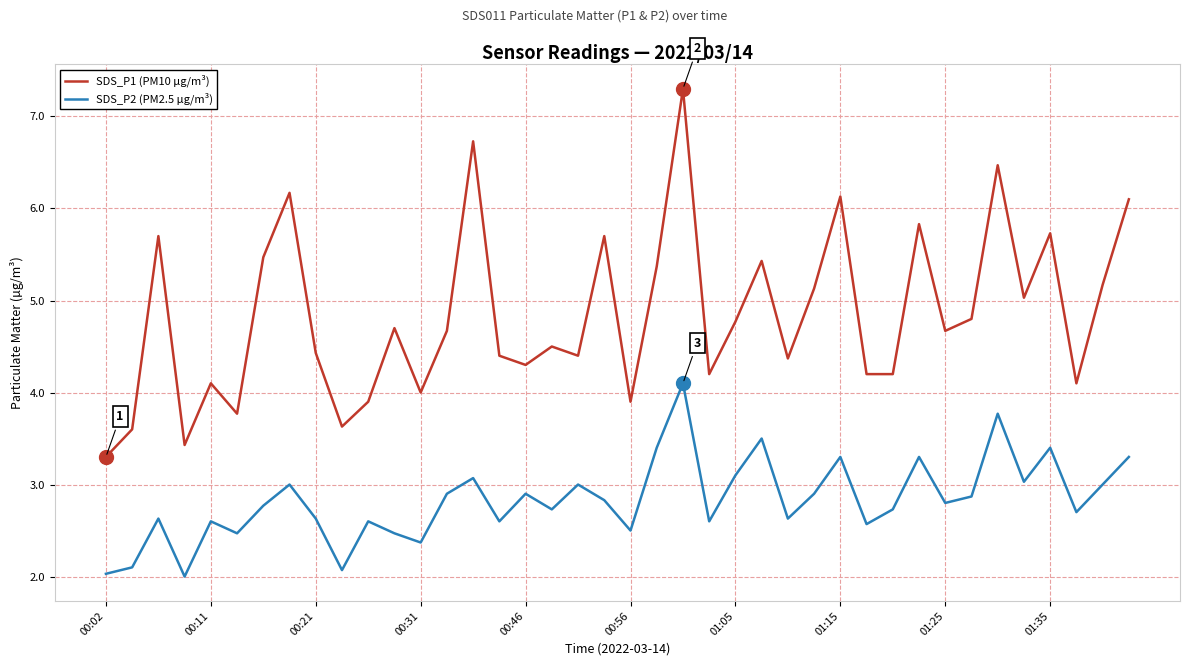

List the series in order of their peak value, lowest first.

SDS_P2 (PM2.5 µg/m³), SDS_P1 (PM10 µg/m³)